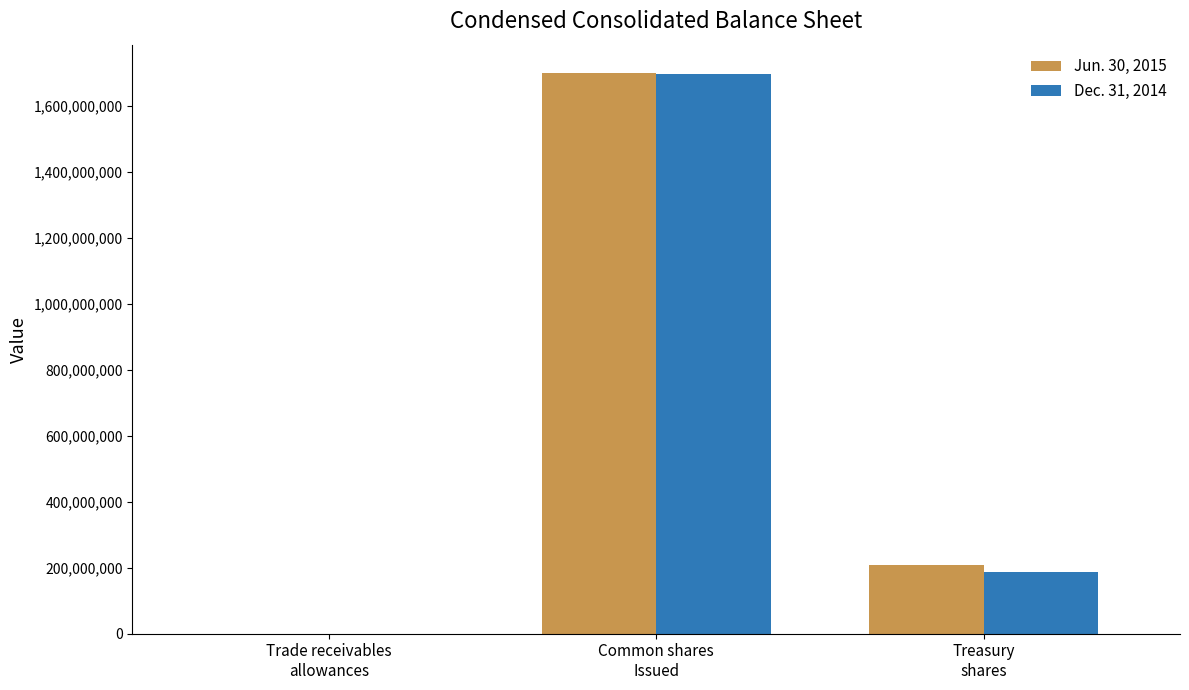

Count the Dec. 31, 2014 values in the range 310 to 1694929949.

3